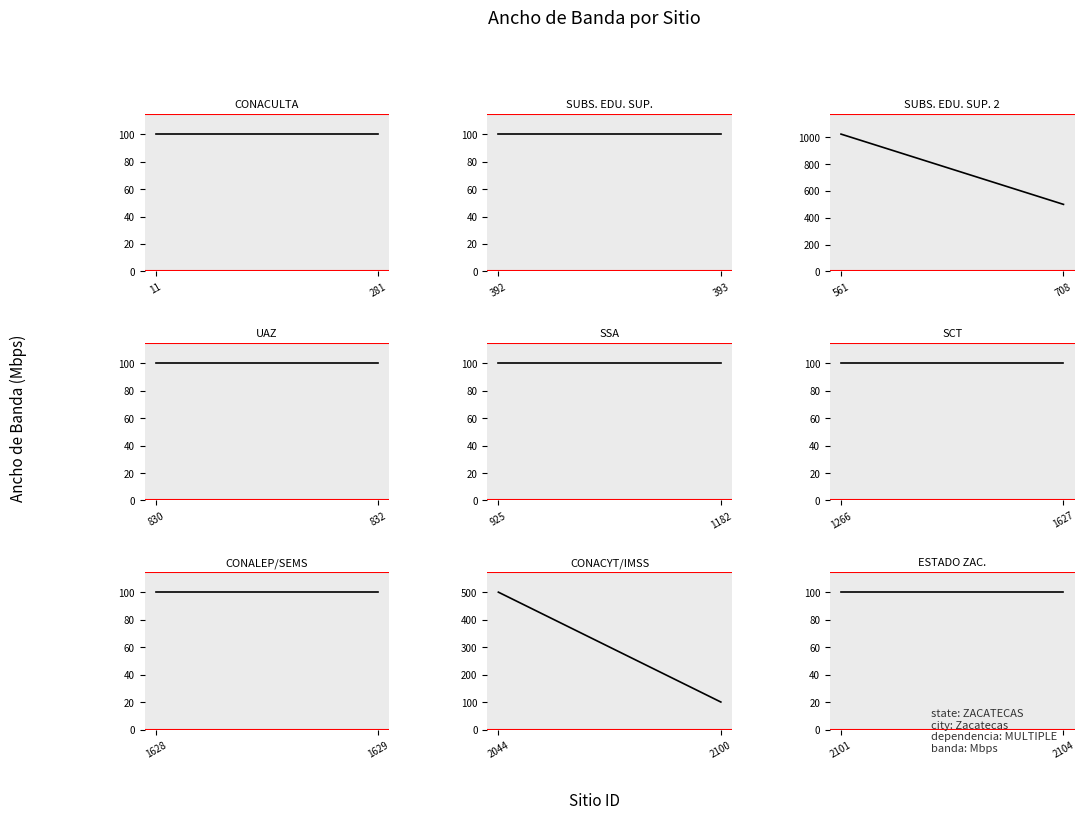

What is the sum of the values at 832 and 561?

1124